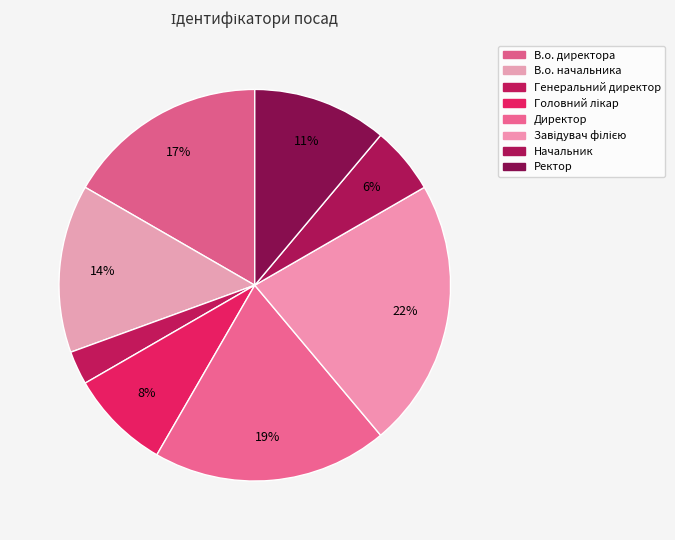

How many slices are in this pie chart?

8